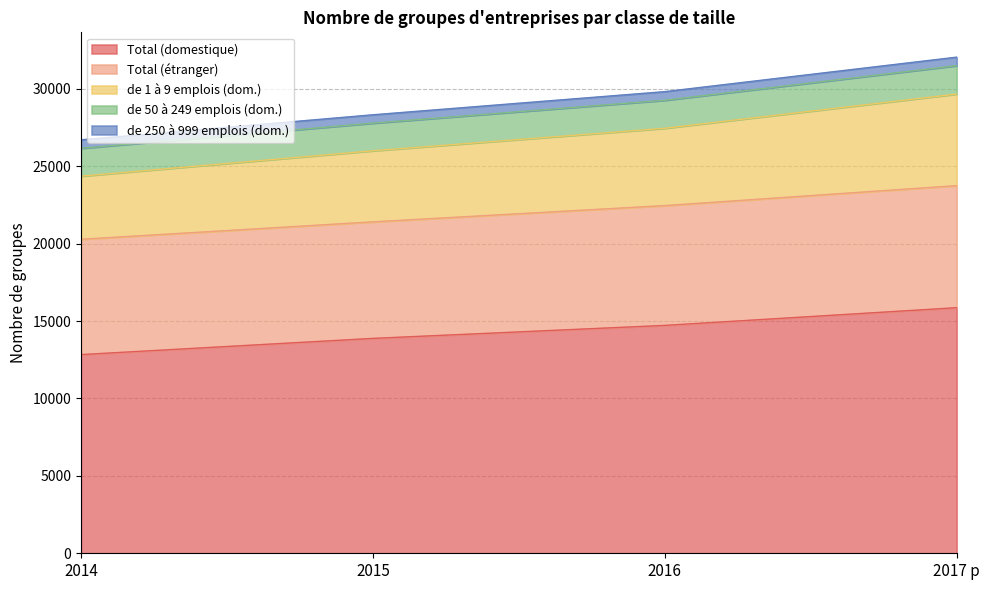

How many lines are shown in the chart?

5